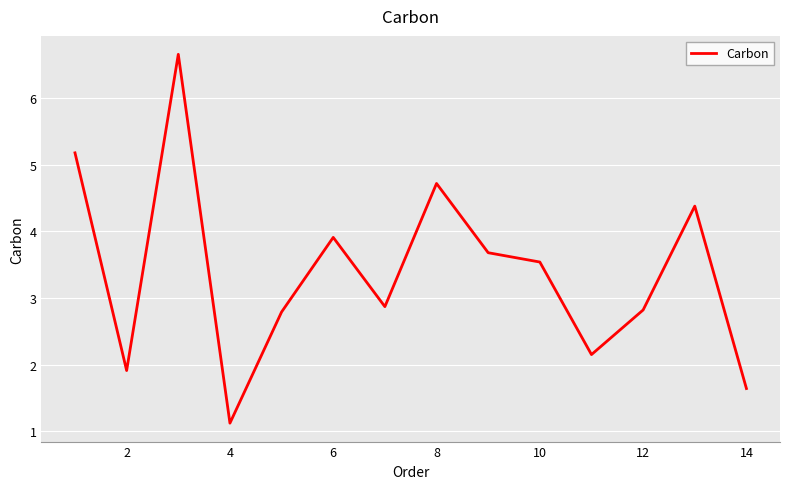

What is the difference between the maximum and minimum values?

5.5